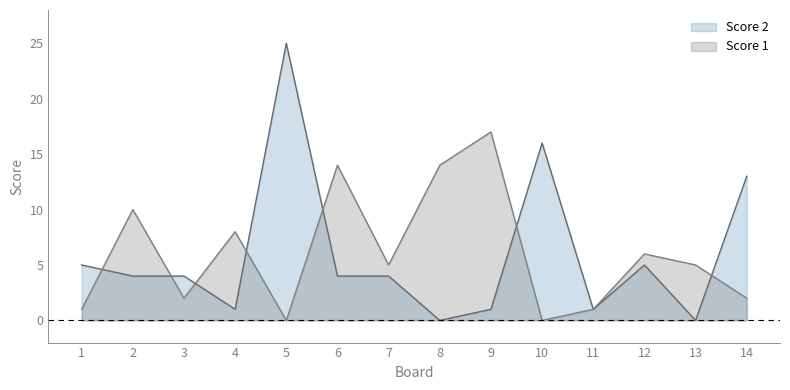

List the labels in order of Score 2 value, largest first.

5, 10, 14, 1, 12, 2, 3, 6, 7, 4, 9, 11, 8, 13